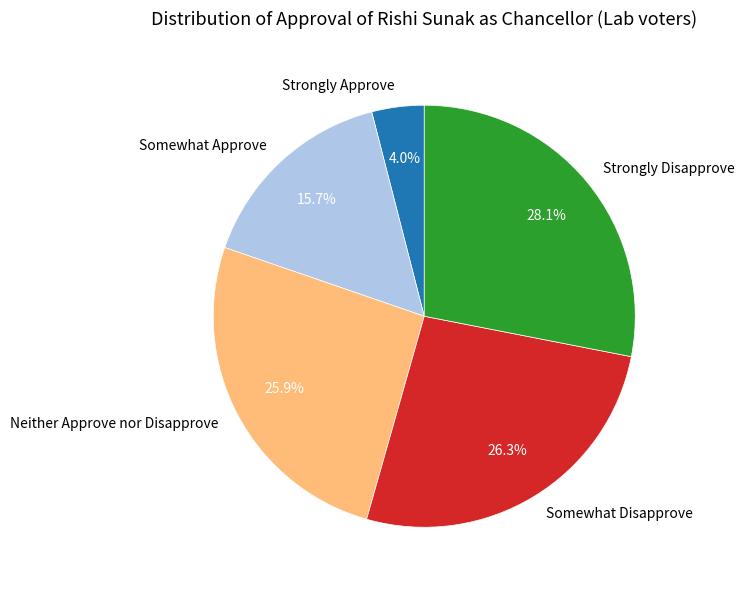

To the nearest percent, what portion does Somewhat Approve represent?

16%